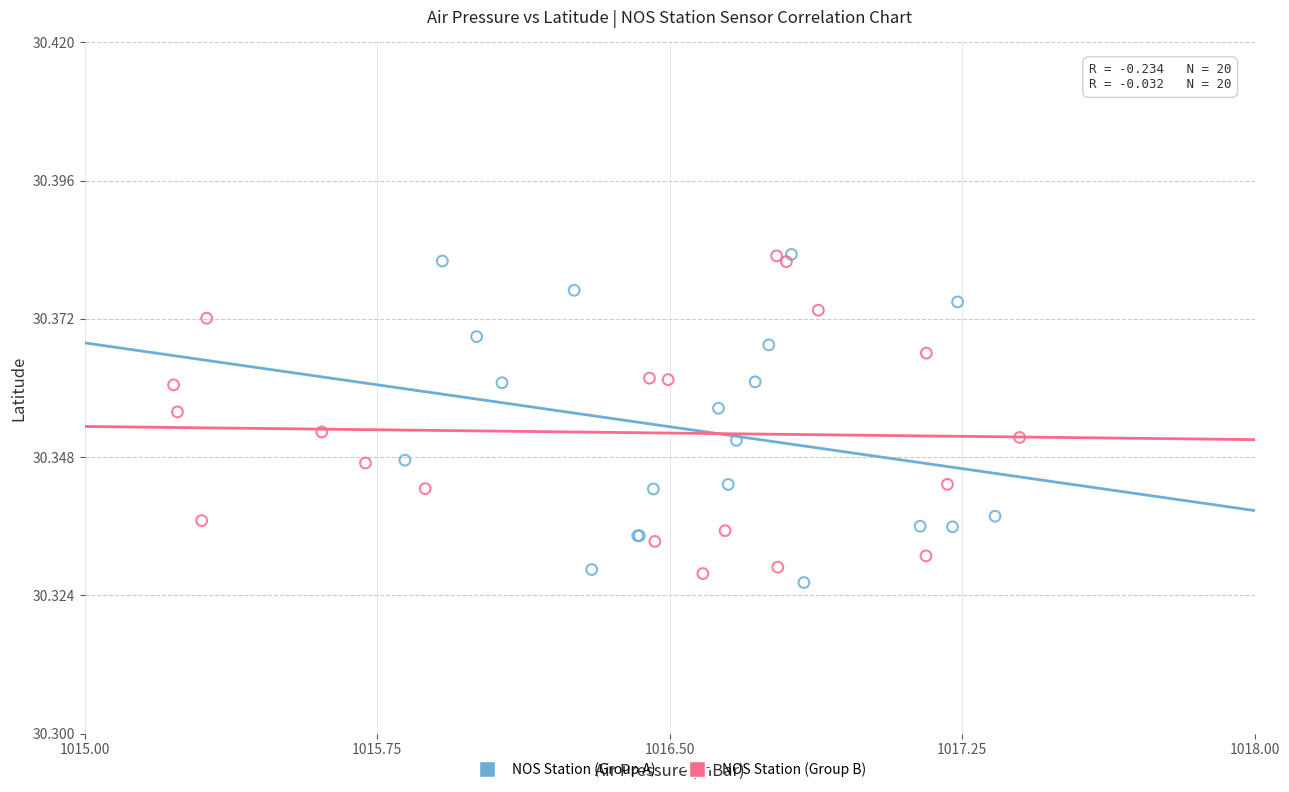

What are all the series names shown in the legend?

NOS Station (Group A), NOS Station (Group B)